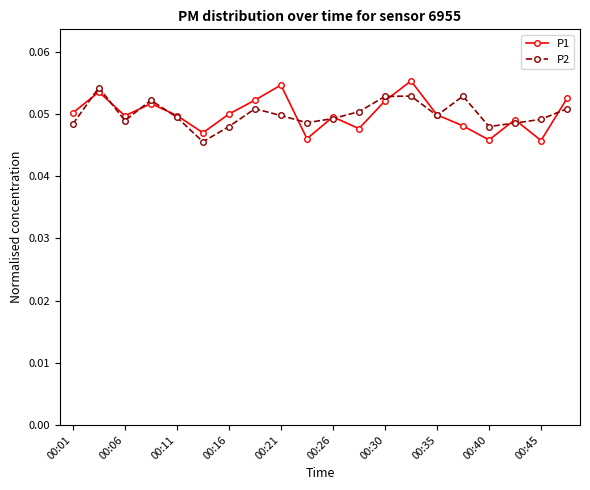

In P1, how many points are higher than both neighbors (excluding endpoints)?

6